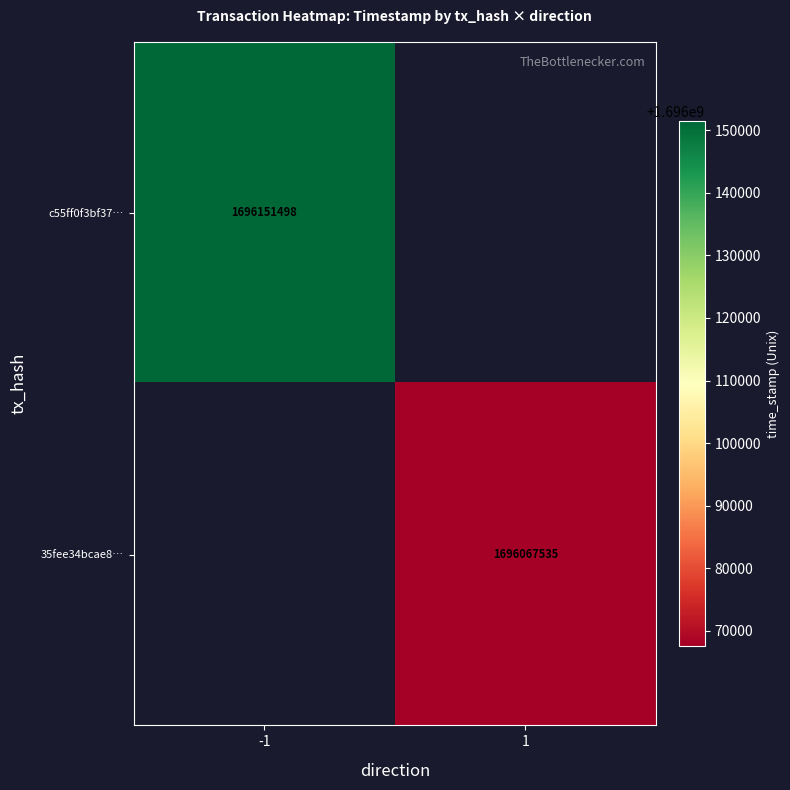

At how many categories does at least one series exceed 1696129785?

1